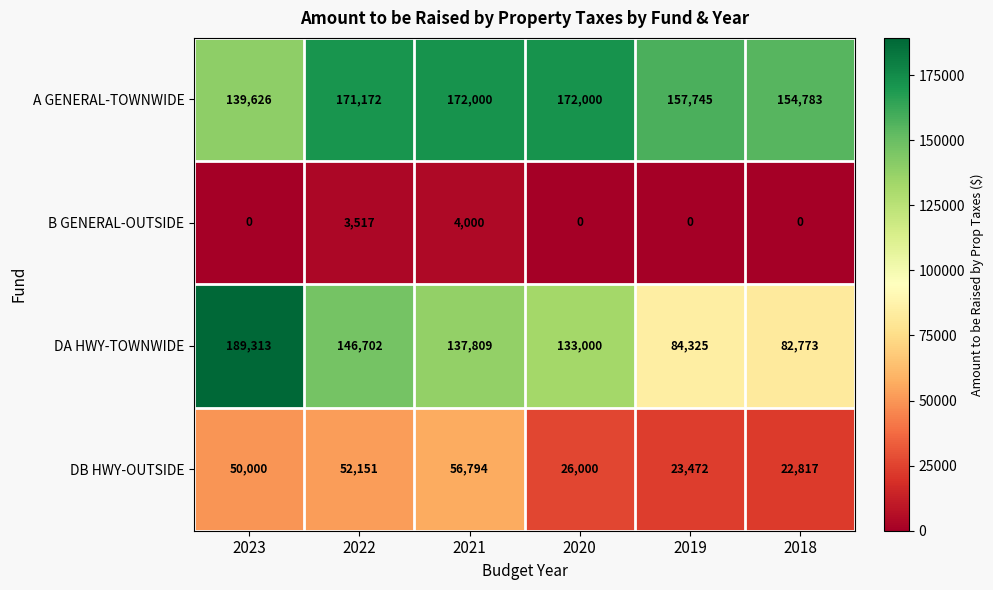

Is it true that B GENERAL-OUTSIDE equals 6099 at 2022?

False